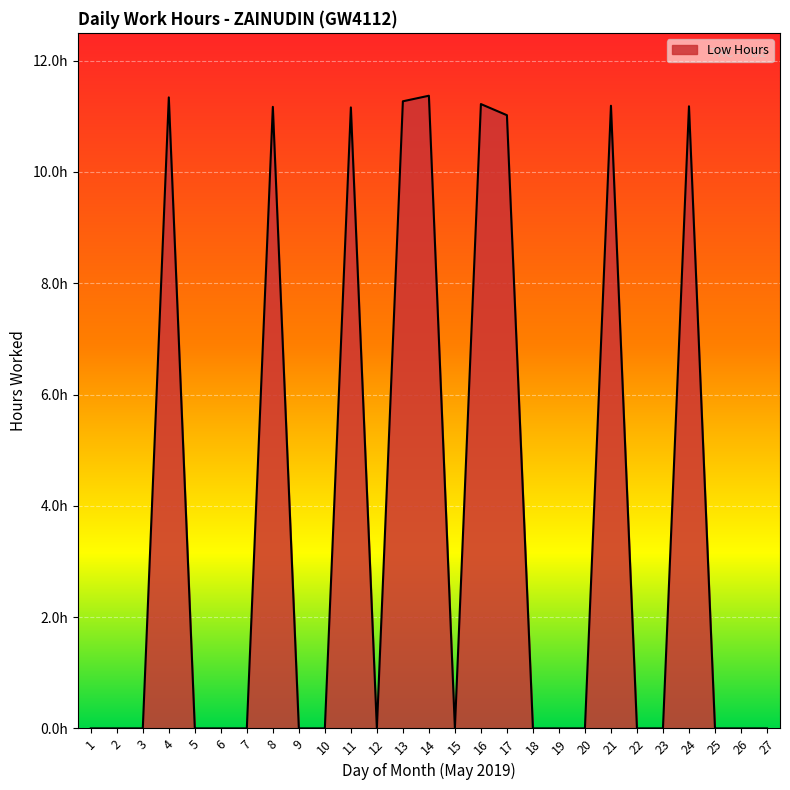

Which has a higher value, 17 or 9?

17